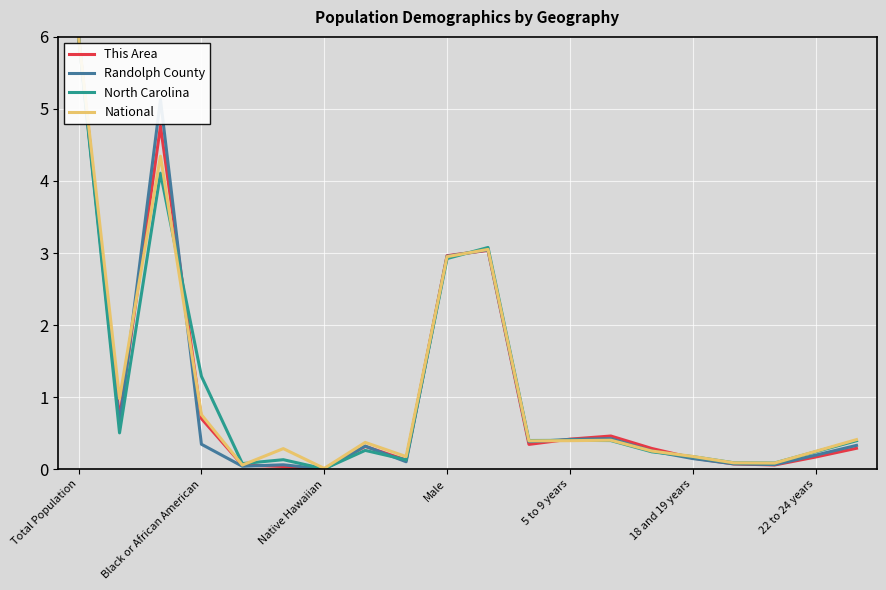

What is the maximum value shown in the chart?

6.0